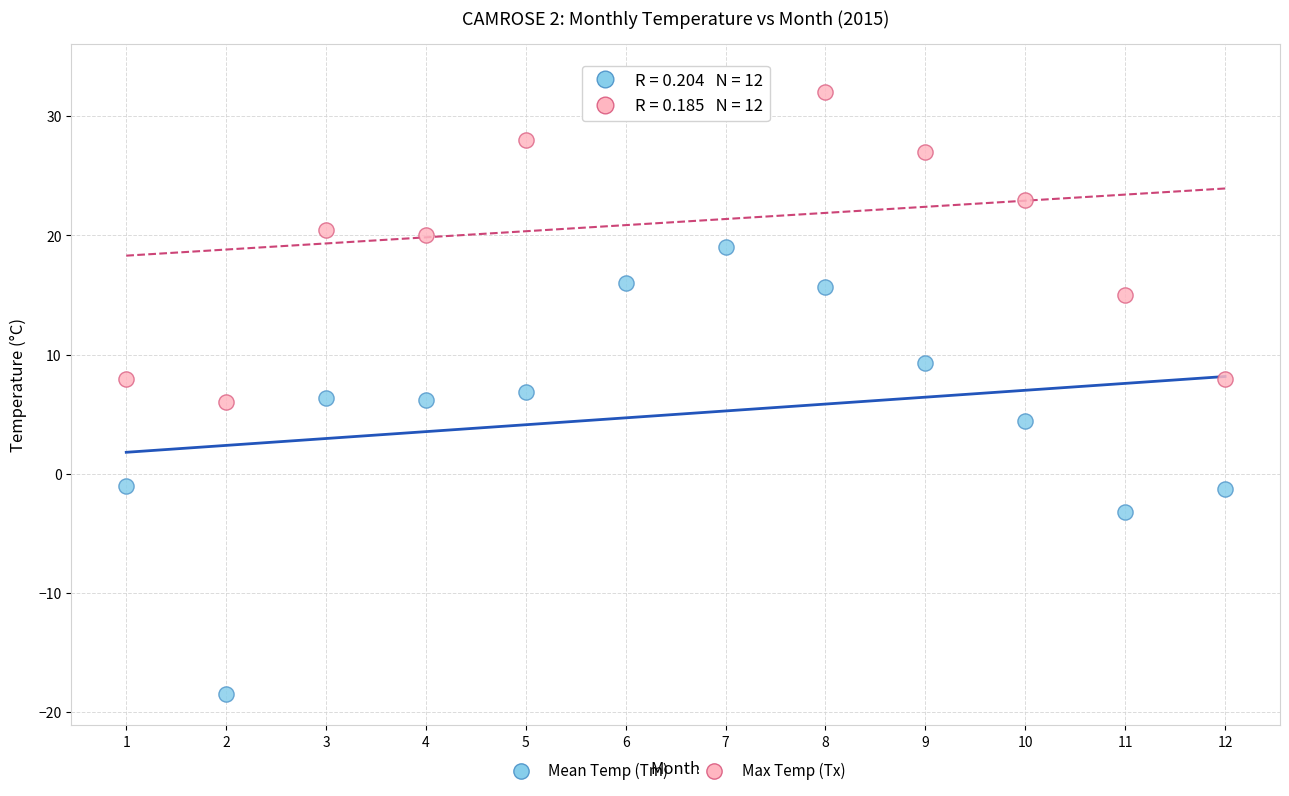

Which series contains the highest Y value?

Max Temp (Tx)